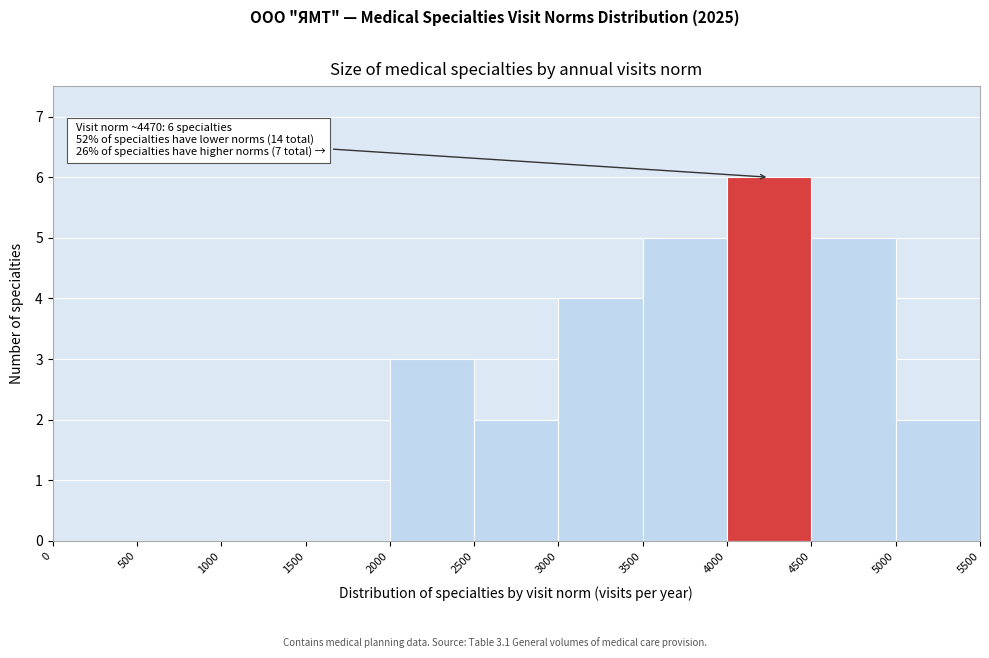

Which range on the x-axis has the tallest bar?

4000 to 4500